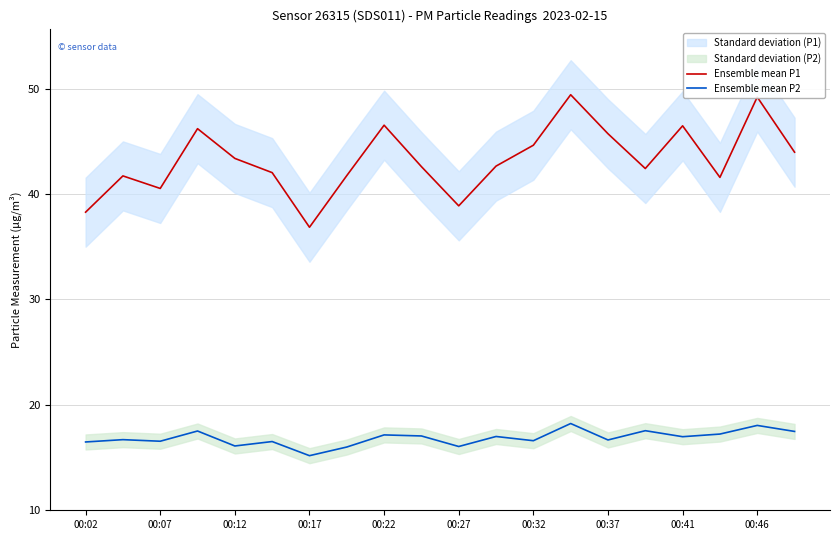

At which label does Ensemble mean P2 reach its minimum?

00:17